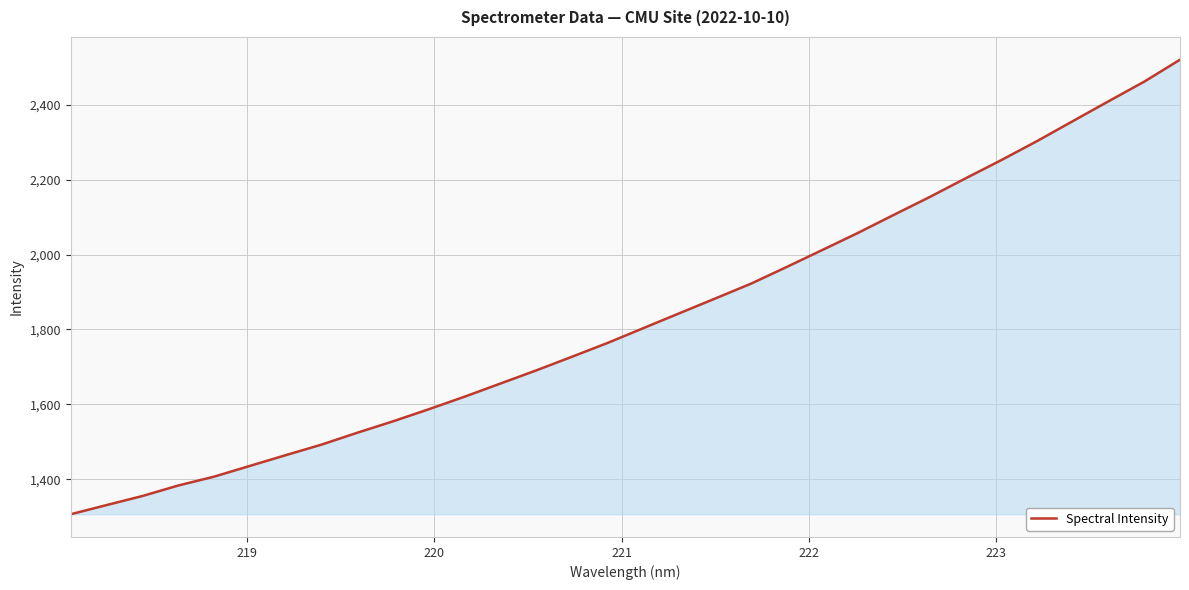

What is the maximum value shown in the chart?

2520.8